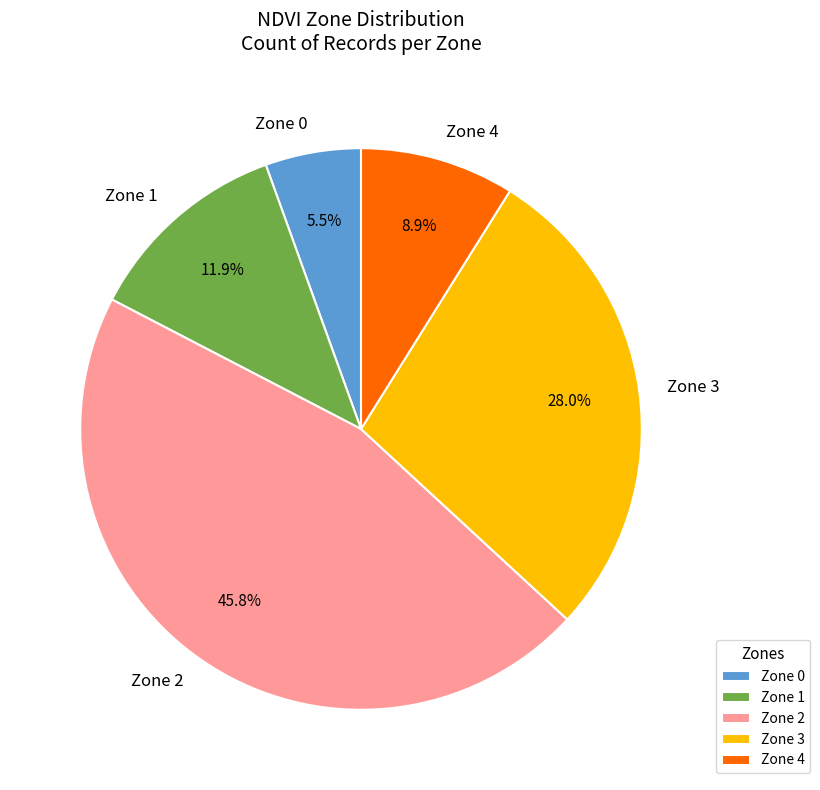

Rank the categories by value from lowest to highest.

Zone 0, Zone 4, Zone 1, Zone 3, Zone 2